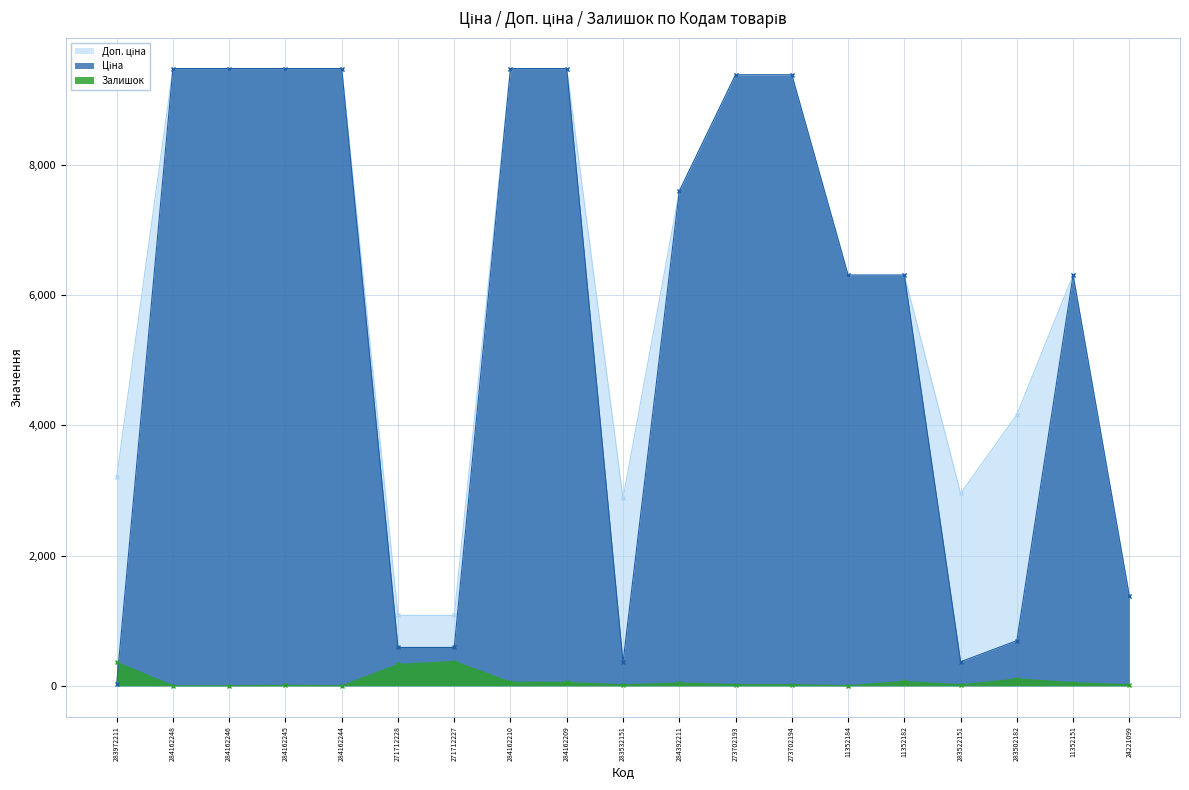

What is the label of the 1st point from the left?

283972211